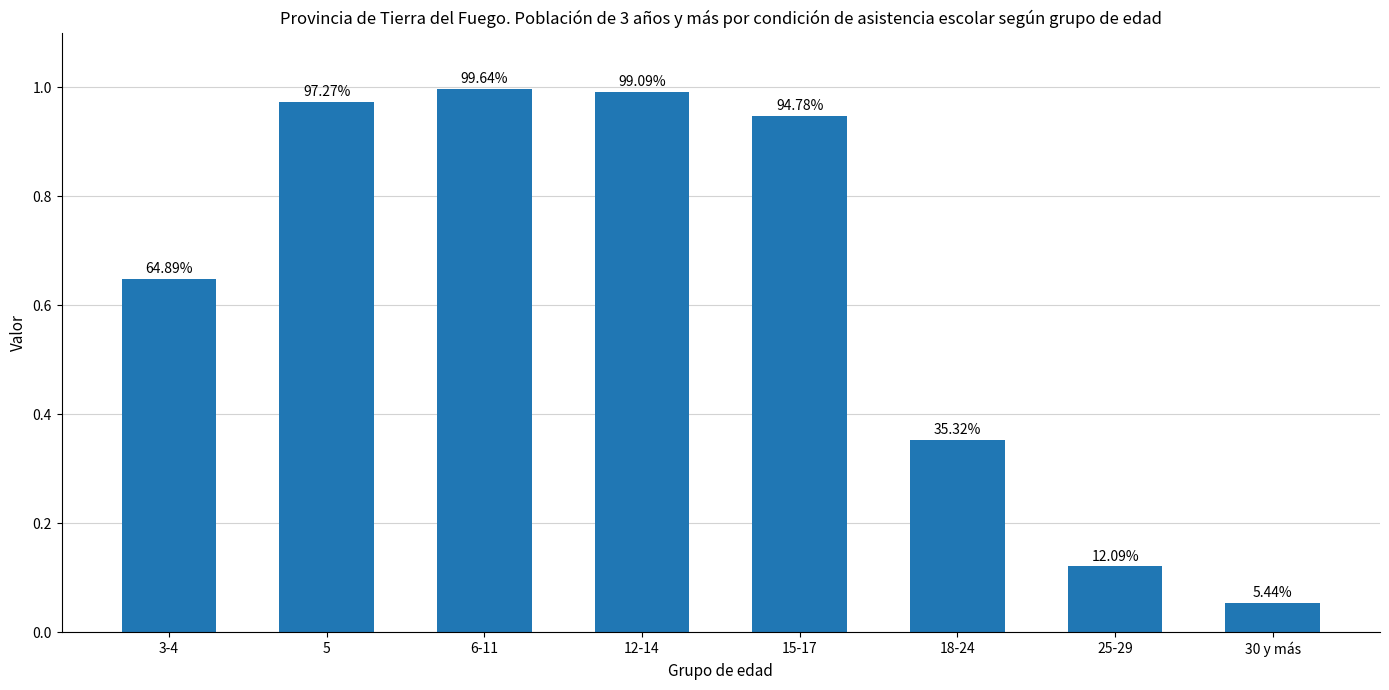

At which label is the value closest to 0?

30 y más